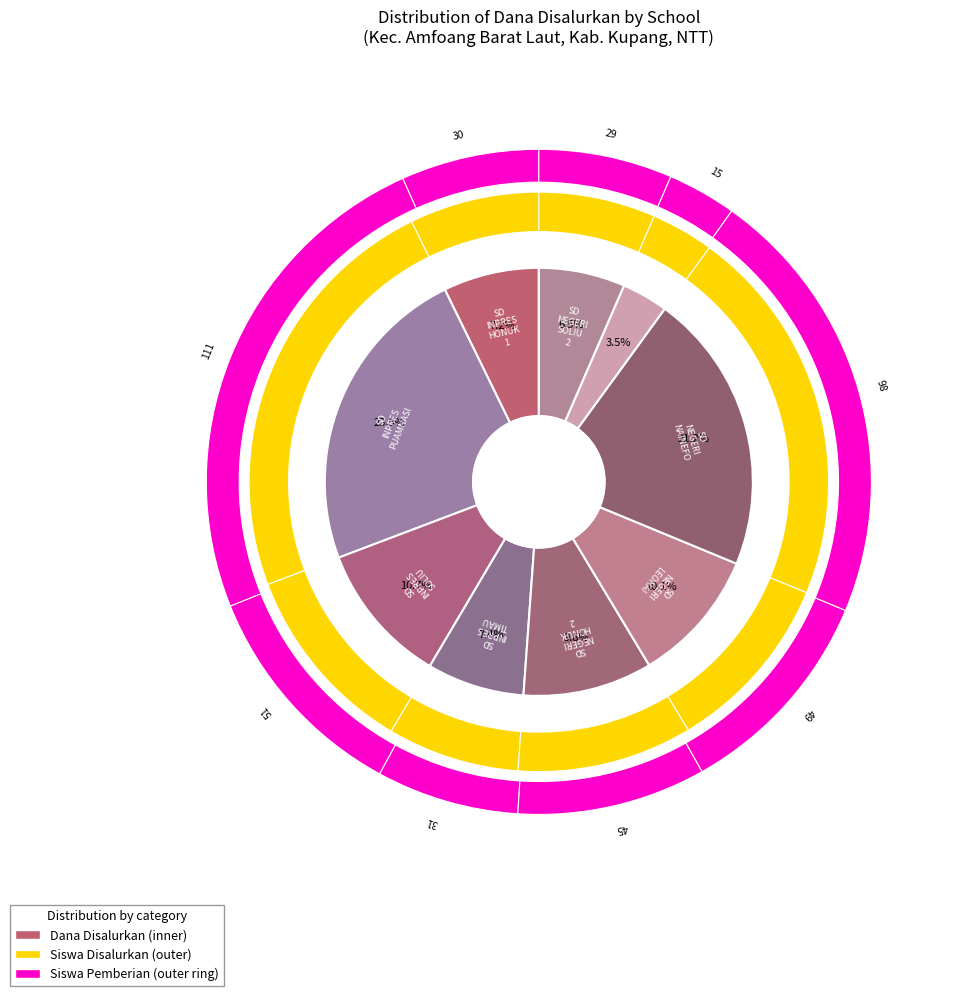

Is there any slice that represents more than half of the pie?

No